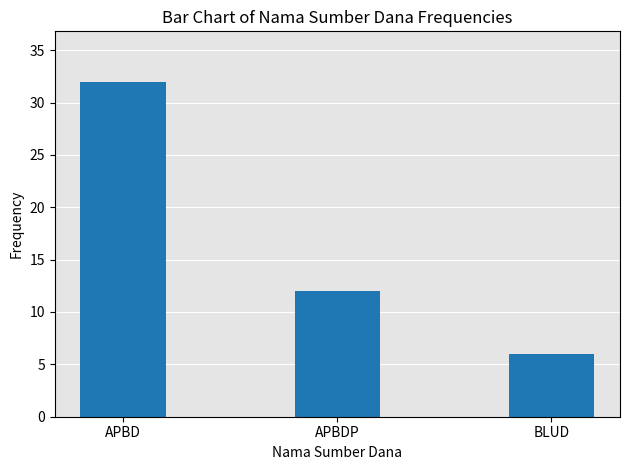

Which label corresponds to the largest value in the chart?

APBD